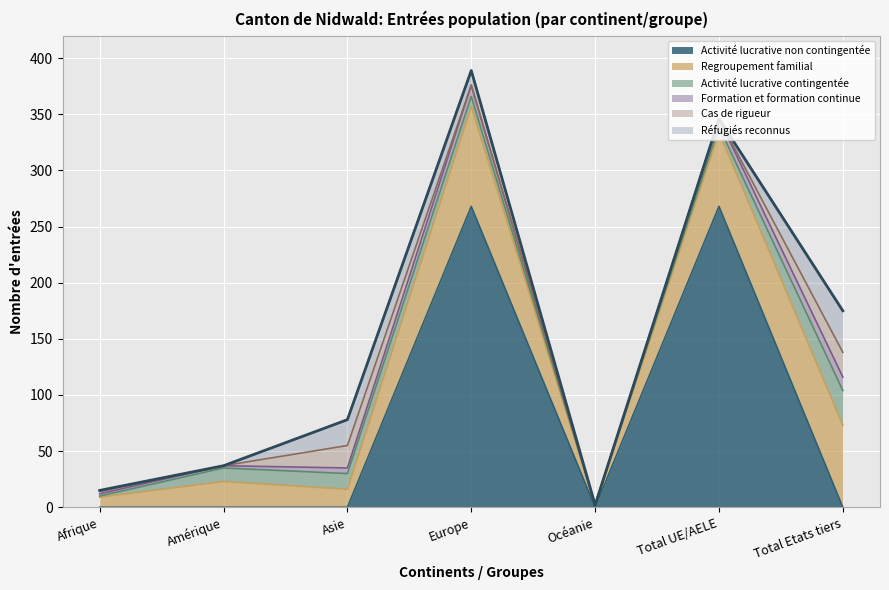

How many positive values does the Activité lucrative contingentée series have?

6